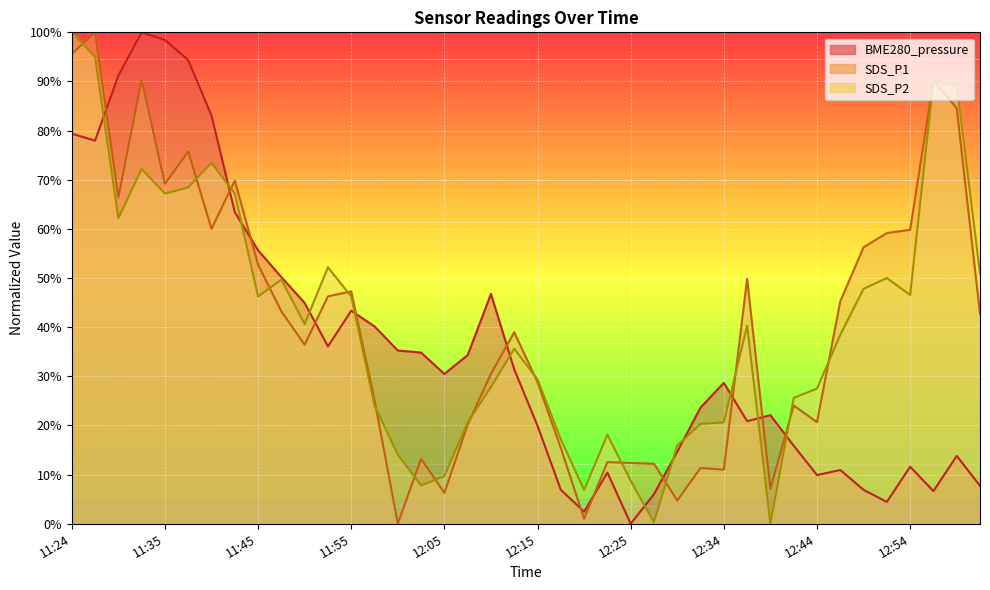

What is the total value across all series at 12:39?

29.2